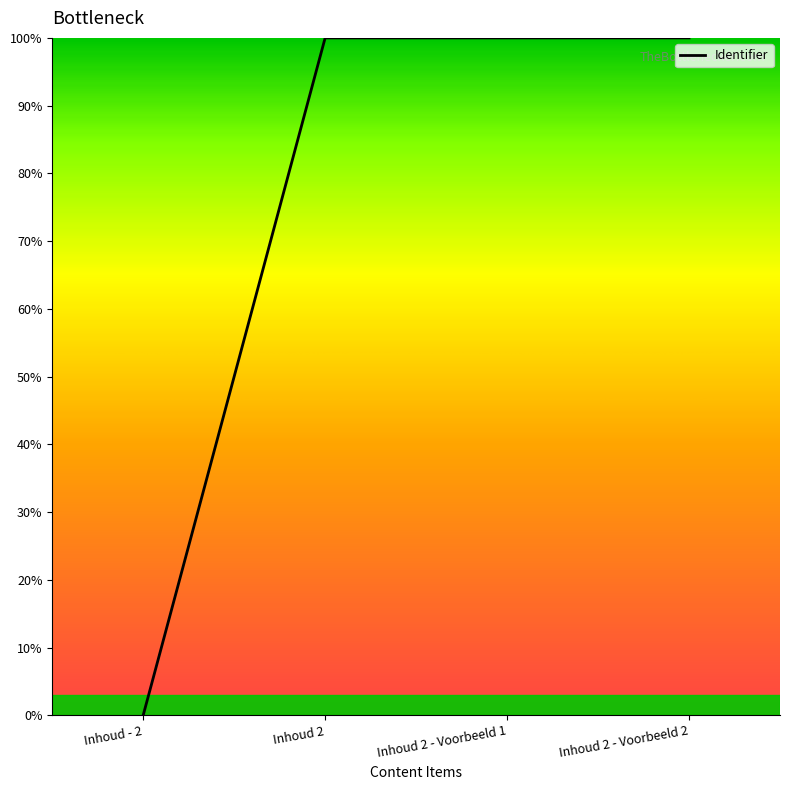

What is the sum of the values at Inhoud 2 - Voorbeeld 2 and Inhoud - 2?

100.0